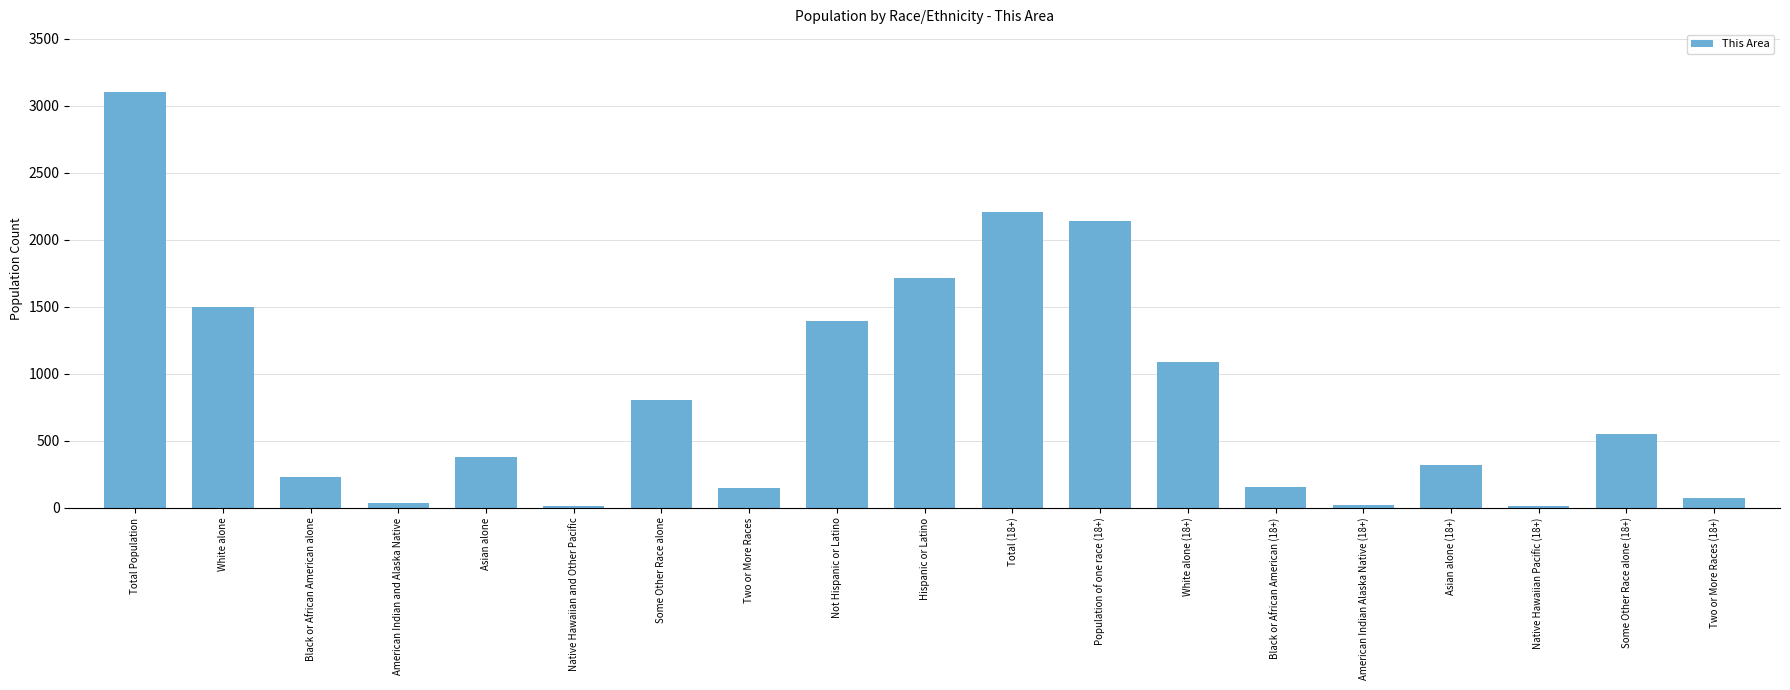

What is the ratio of the value at Black or African American (18+) to the value at Hispanic or Latino?

0.1